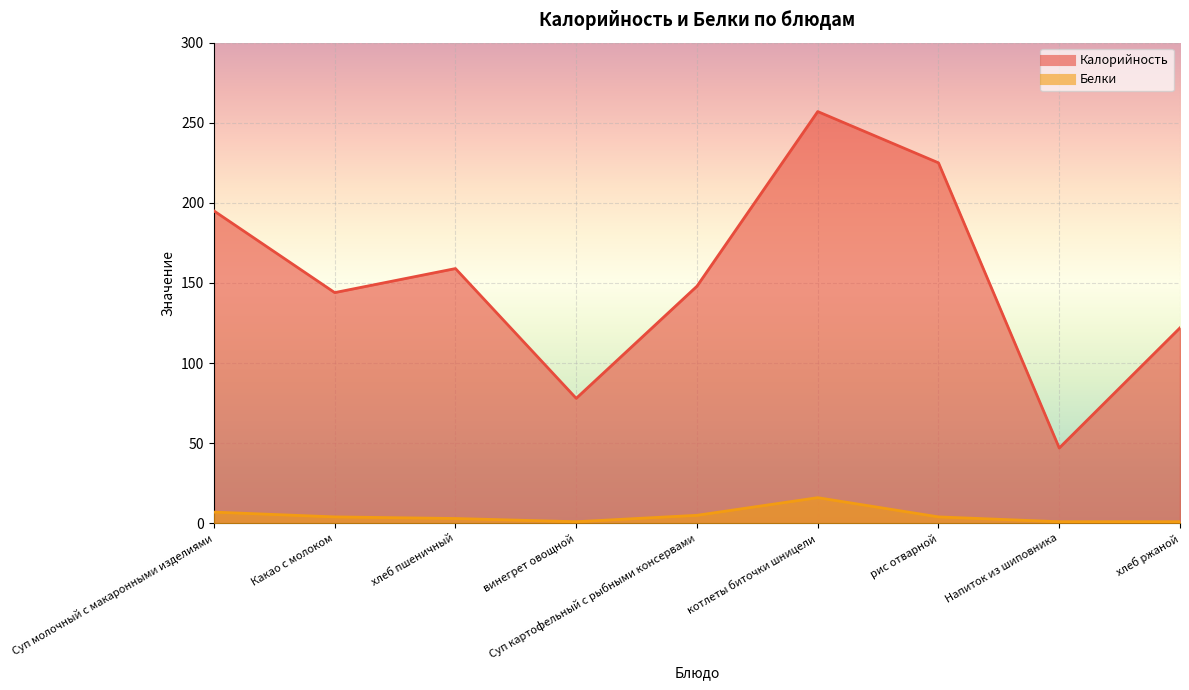

What is the total value across all series at хлеб пшеничный?

162